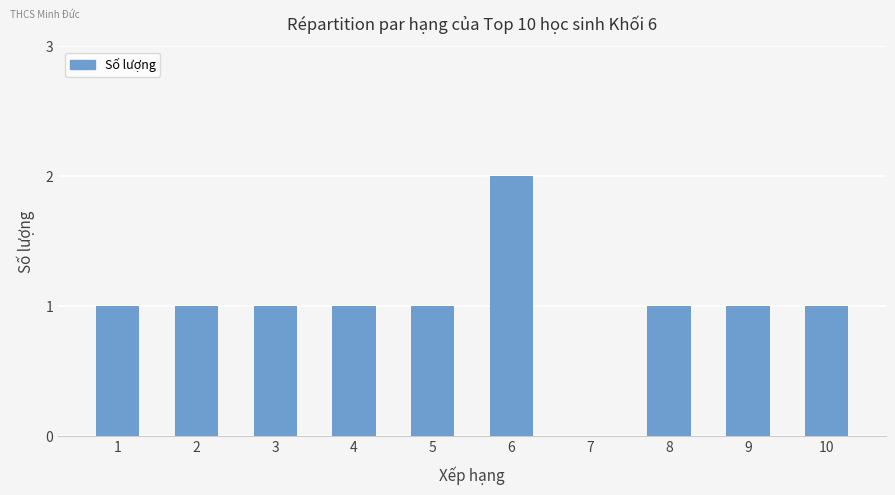

What is the sum of all values?

10